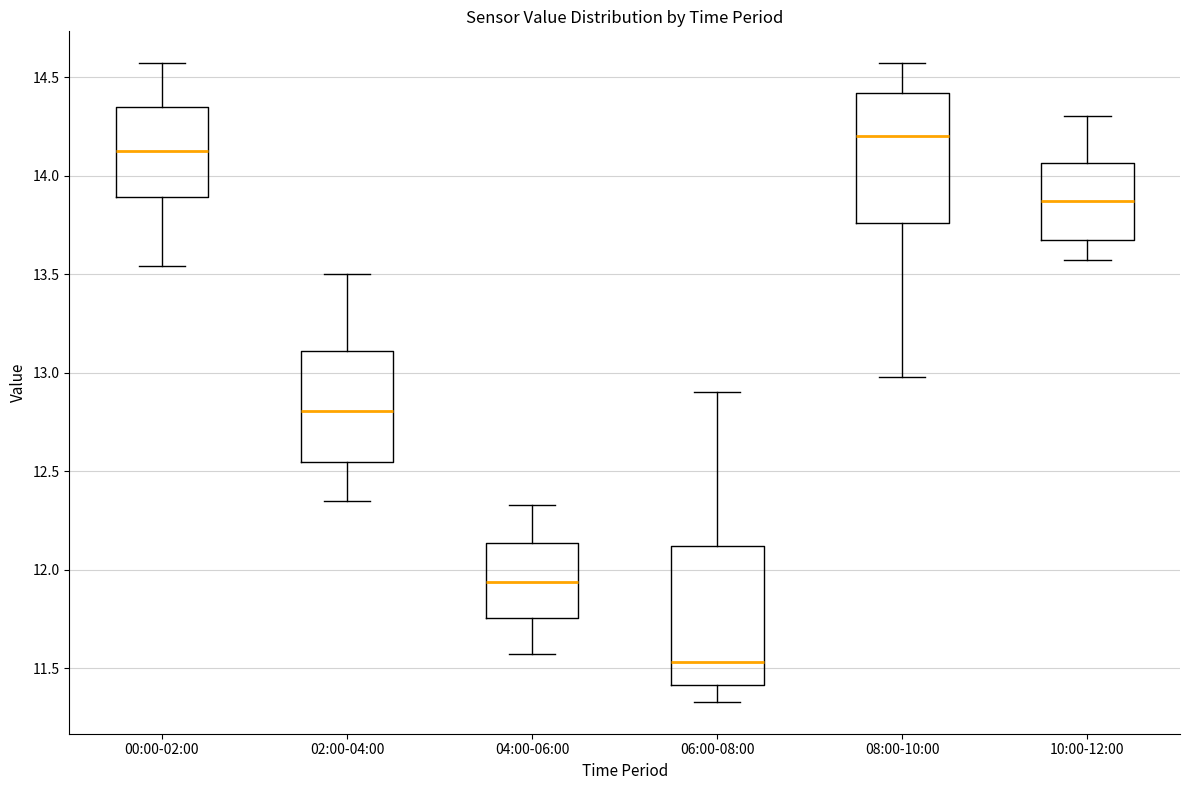

Where is the upper edge of the box for 04:00-06:00 on the y-axis? The values are not printed on the chart, so give them approximately, as read against the axis.

12.15